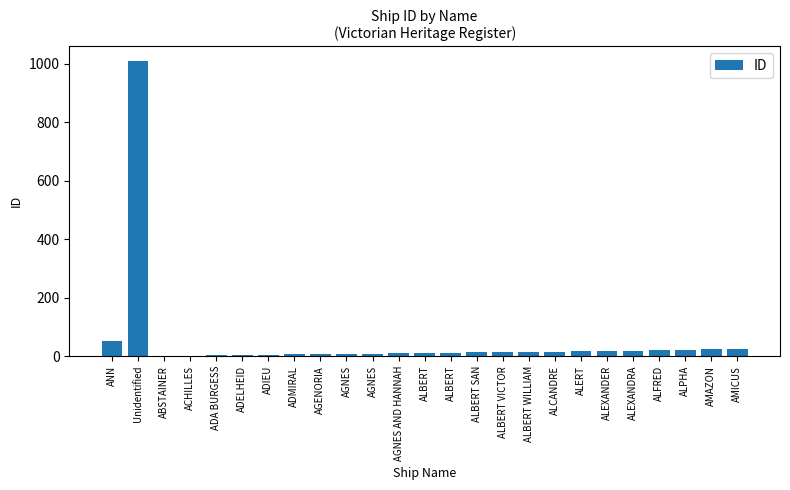

Reading right to left, what are all the values shown in this chart?

AMICUS=24	AMAZON=23	ALPHA=22	ALFRED=20	ALEXANDRA=19	ALEXANDER=18	ALERT=17	ALCANDRE=16	ALBERT WILLIAM=15	ALBERT VICTOR=14	ALBERT SAN=13	ALBERT=12	ALBERT=11	AGNES AND HANNAH=10	AGNES=9	AGNES=8	AGENORIA=7	ADMIRAL=6	ADIEU=5	ADELHEID=4	ADA BURGESS=3	ACHILLES=2	ABSTAINER=1	Unidentified=1009	ANN=51